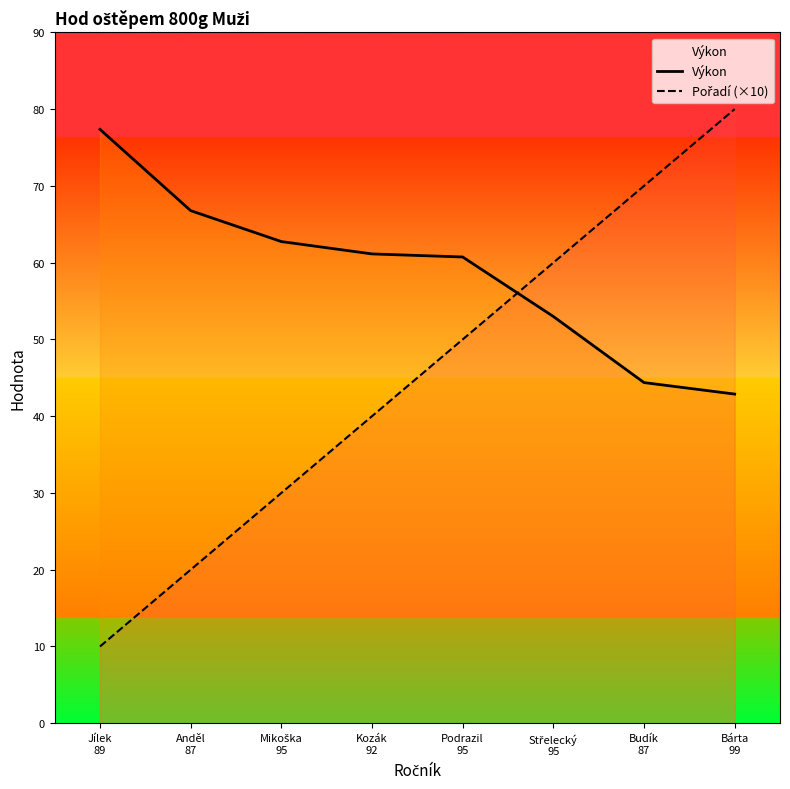

Which category has the highest value across all series?

Bárta
99